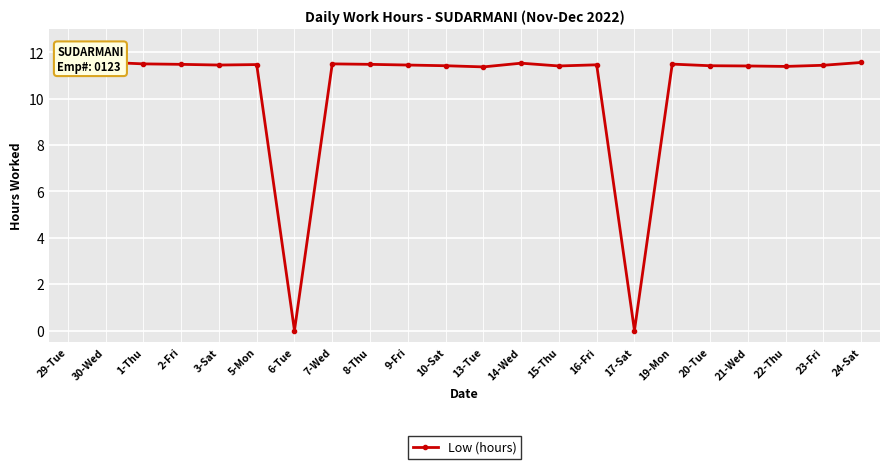

How many distinct data groups are displayed?

1